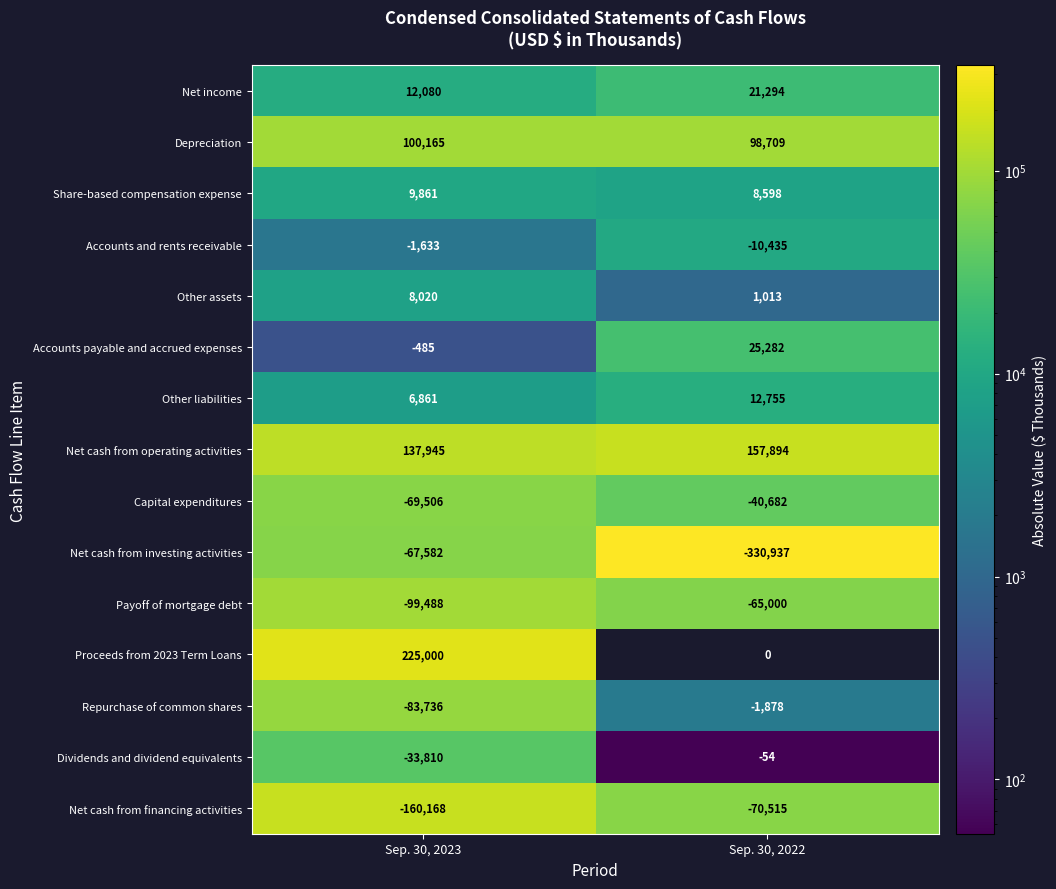

At Sep. 30, 2023, list the series in order from smallest to largest.

Net cash from financing activities, Payoff of mortgage debt, Repurchase of common shares, Capital expenditures, Net cash from investing activities, Dividends and dividend equivalents, Accounts and rents receivable, Accounts payable and accrued expenses, Other liabilities, Other assets, Share-based compensation expense, Net income, Depreciation, Net cash from operating activities, Proceeds from 2023 Term Loans